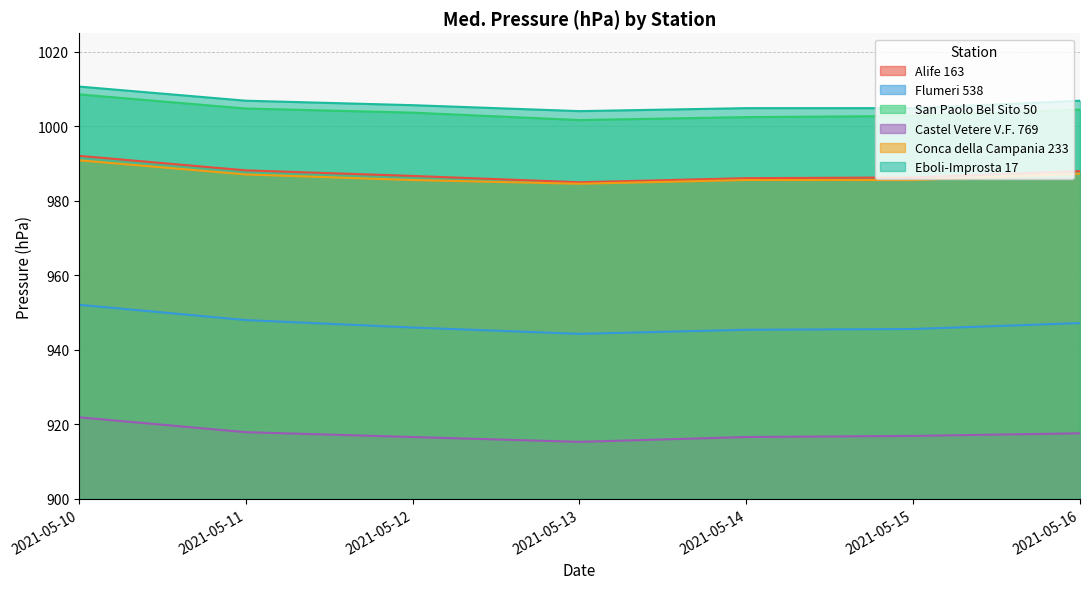

True or false: Castel Vetere V.F. 769 has a value of 915.3 at 2021-05-13.

True